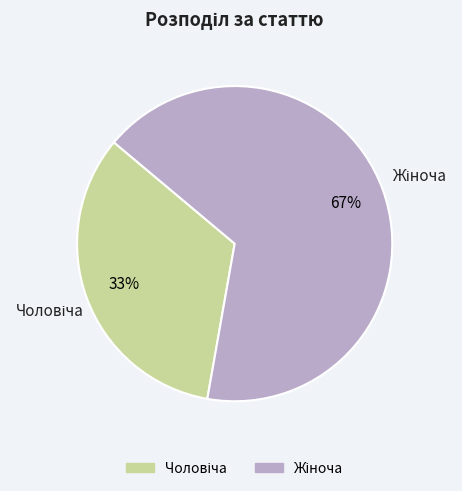

To the nearest percent, what is the average slice percentage?

50%